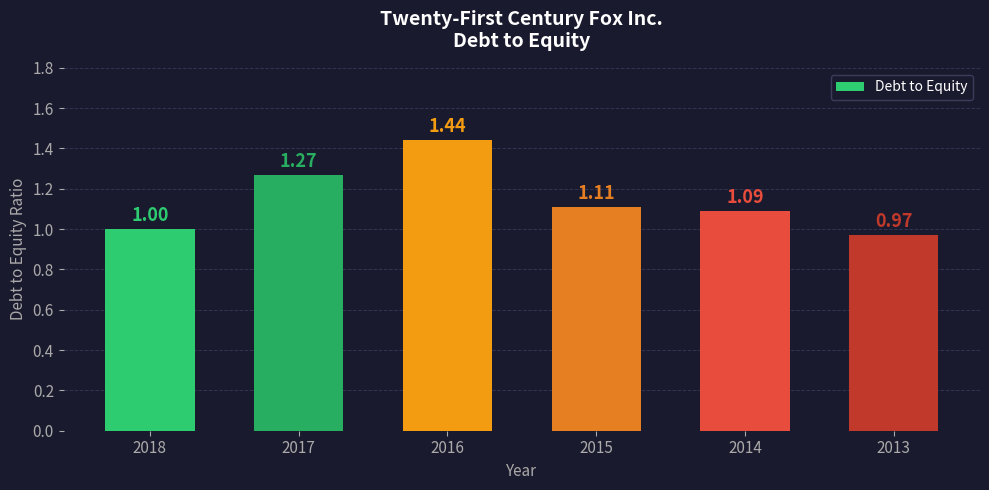

List the labels in order of value, largest first.

2016, 2017, 2015, 2014, 2018, 2013